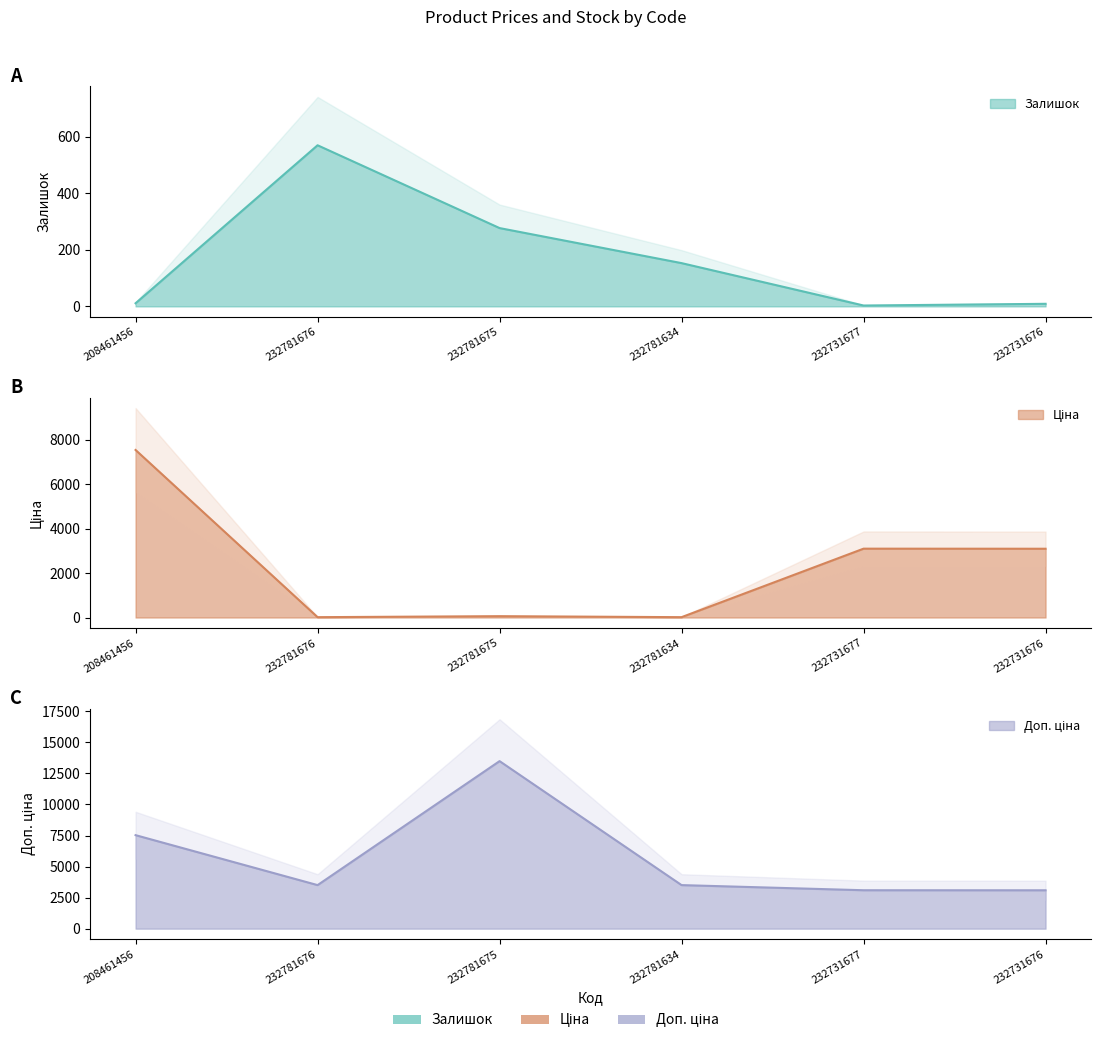

True or false: Доп. ціна and Залишок cross at least once.

False